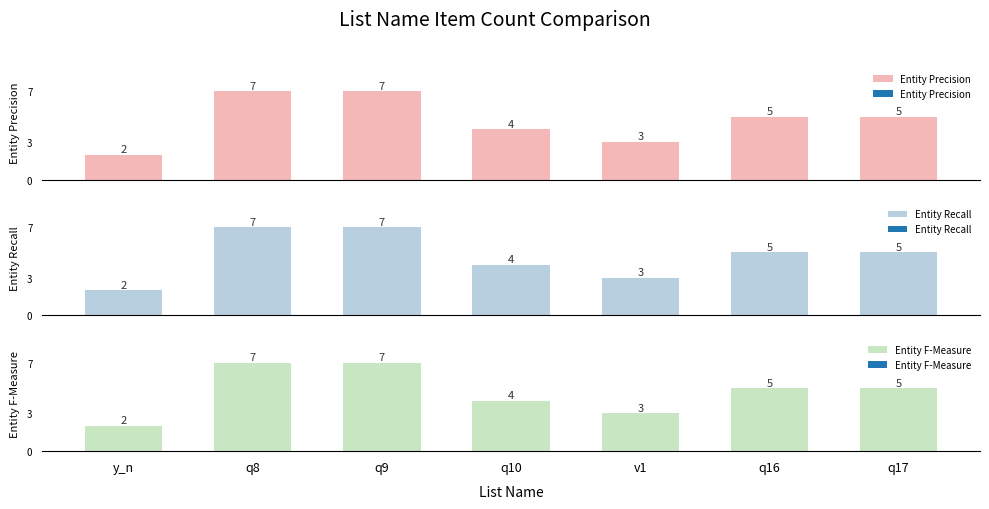

Reading right to left, extract all data points from this chart.

Entity Precision: 5	5	3	4	7	7	2
Entity Recall: 5	5	3	4	7	7	2
Entity F-Measure: 5	5	3	4	7	7	2